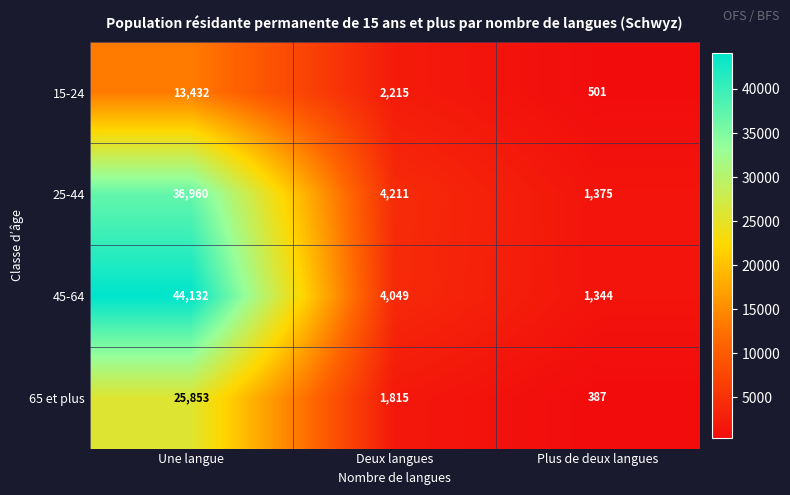

List the labels in order of 45-64 value, smallest first.

Plus de deux langues, Deux langues, Une langue